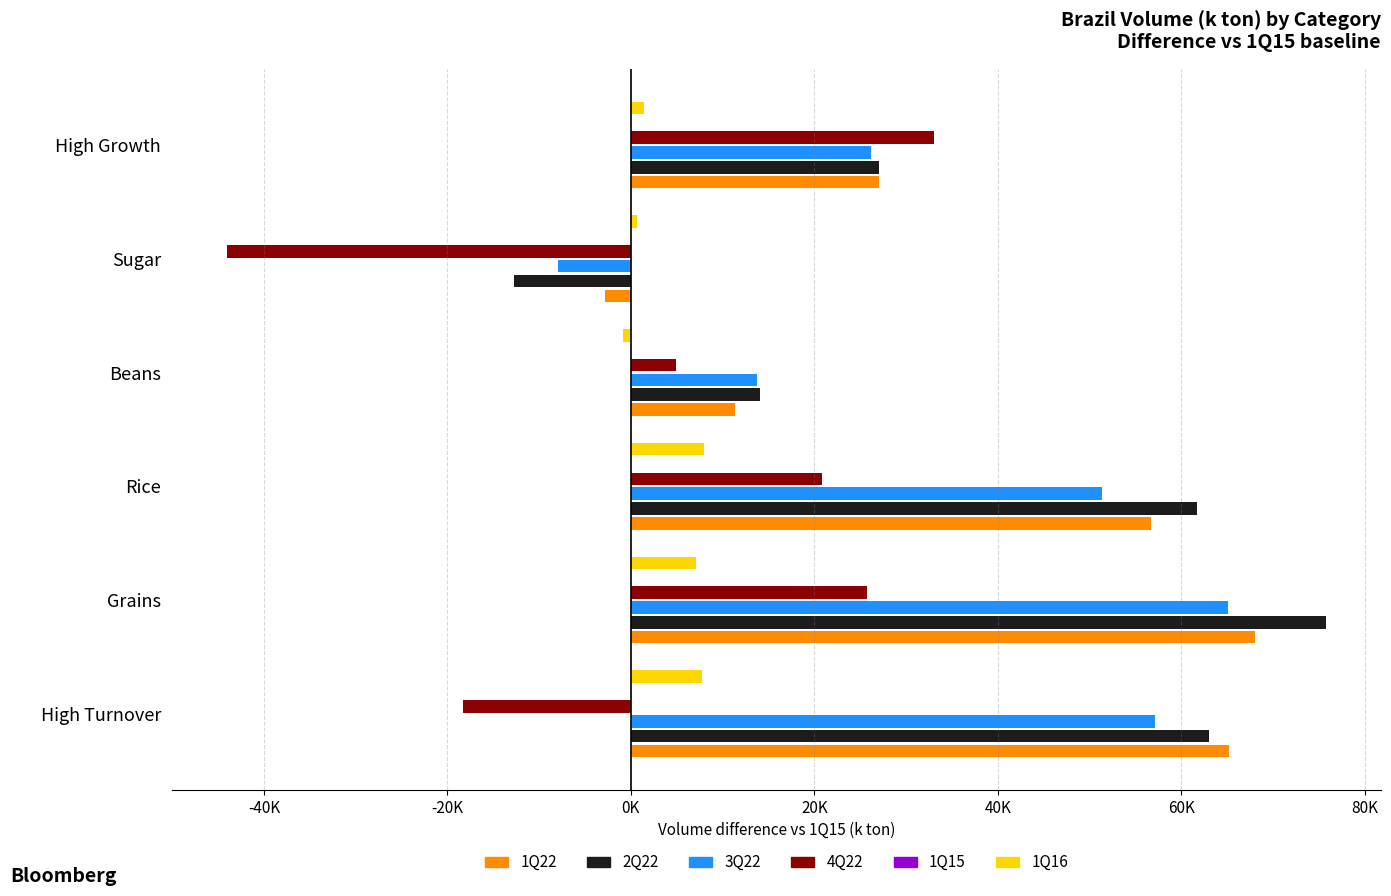

What are all the series names shown in the legend?

1Q22, 2Q22, 3Q22, 4Q22, 1Q15, 1Q16